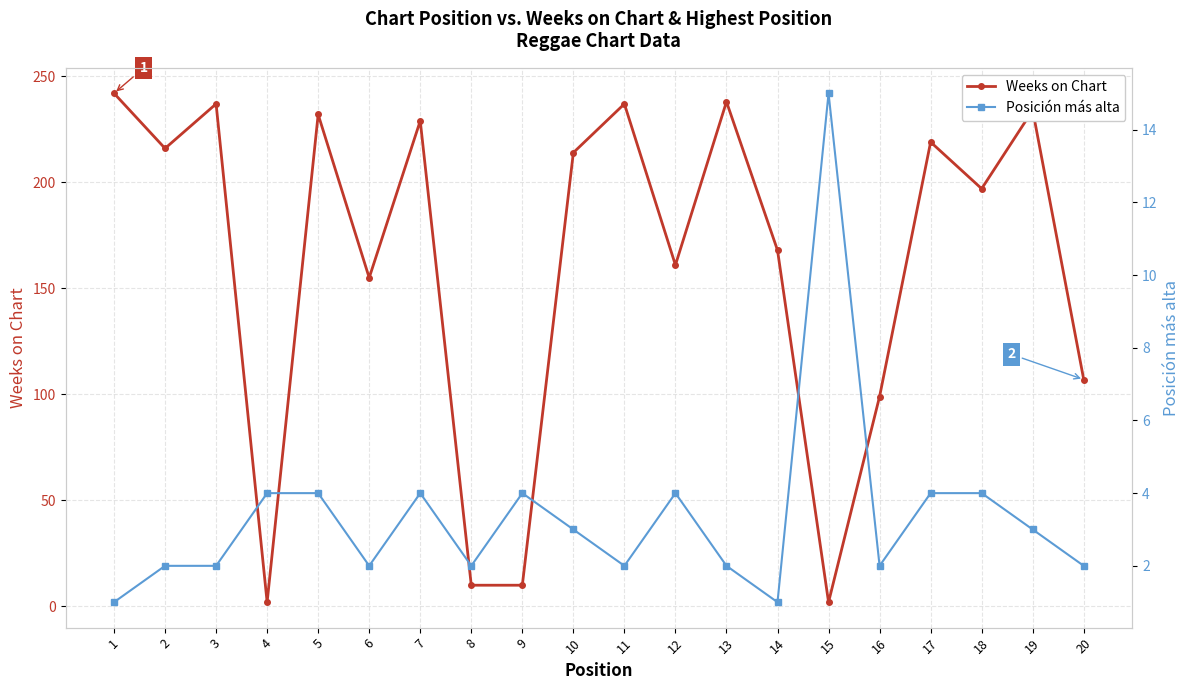

The Posición más alta series shows 6 at 17. True or false?

False